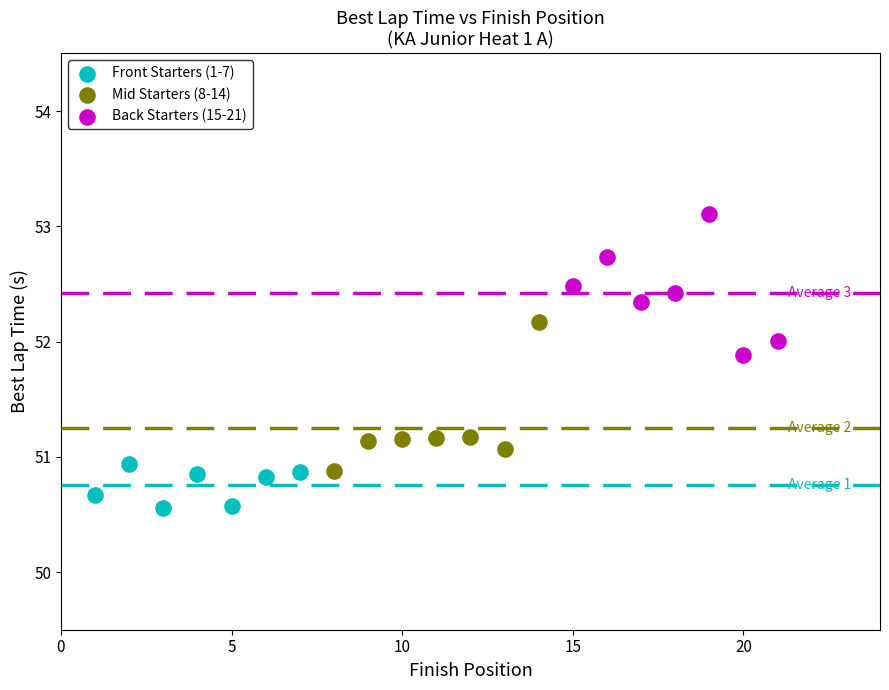

Which series reaches the maximum Y coordinate?

Back Starters (15-21)